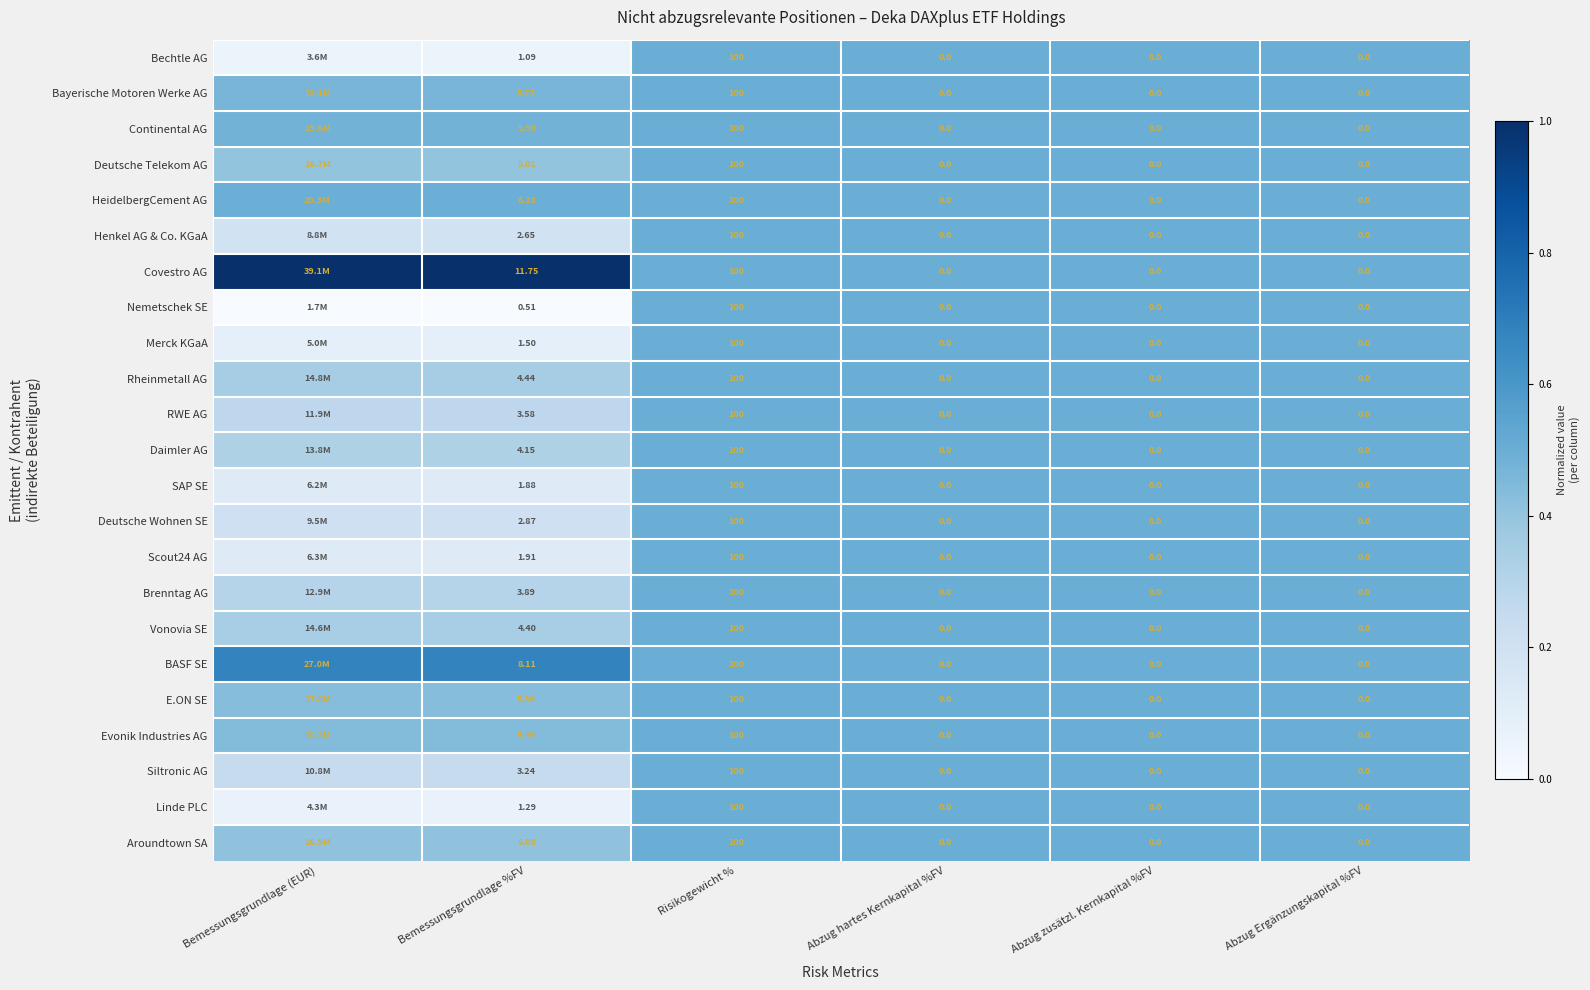

Is the value of Brenntag AG at Bemessungsgrundlage %FV greater than the value of RWE AG at Abzug hartes Kernkapital %FV?

Yes